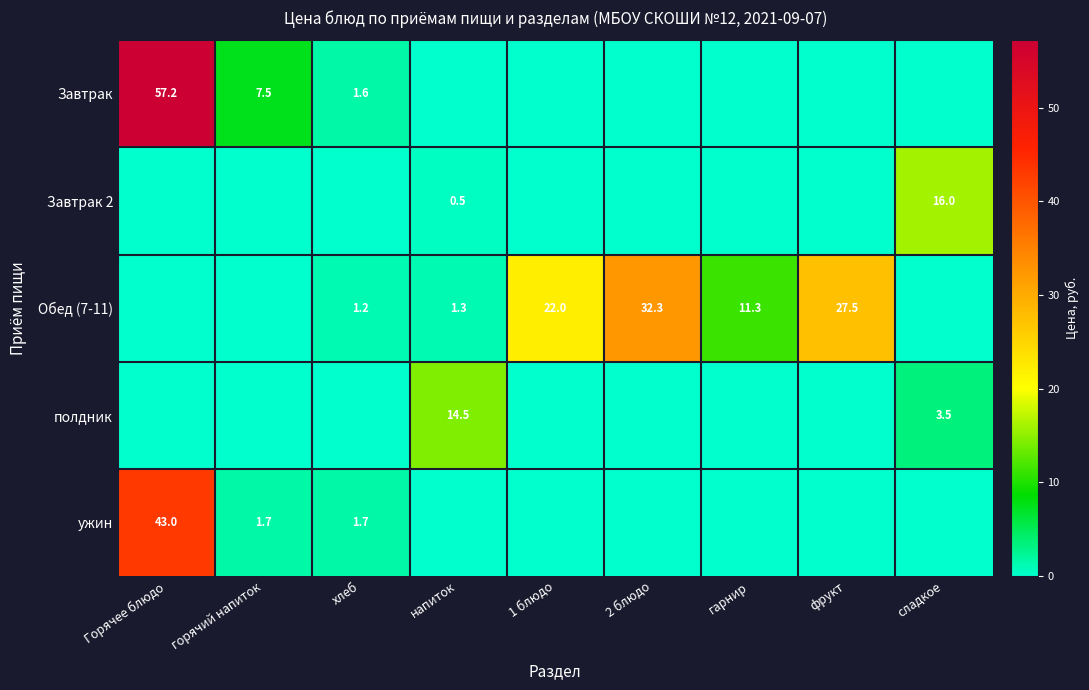

The ужин series shows 2.4 at горячий напиток. True or false?

False